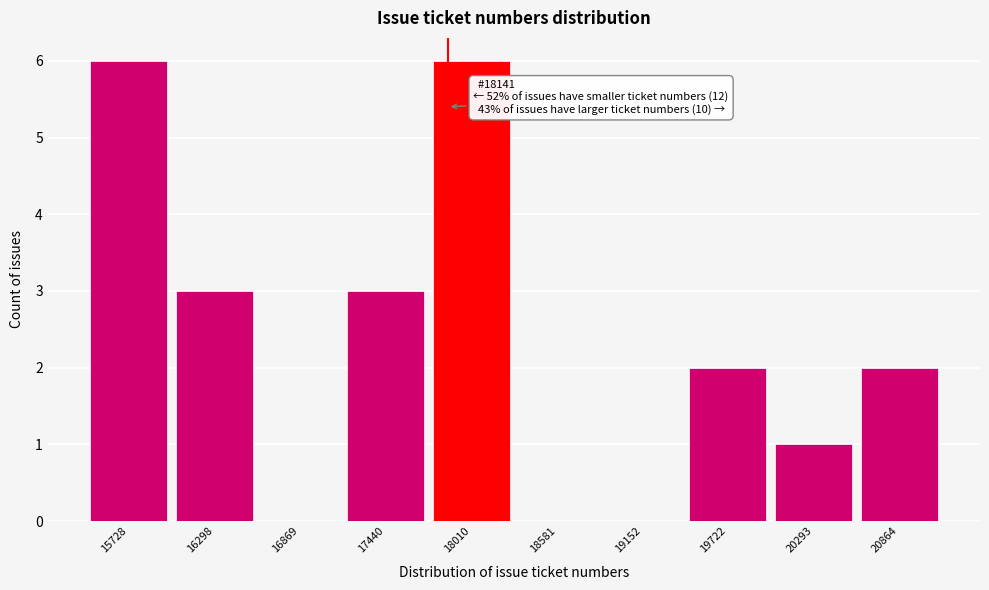

Reading right to left, what are all the values shown in this chart?

20864=2	20293=1	19722=2	19152=0	18581=0	18010=6	17440=3	16869=0	16298=3	15728=6